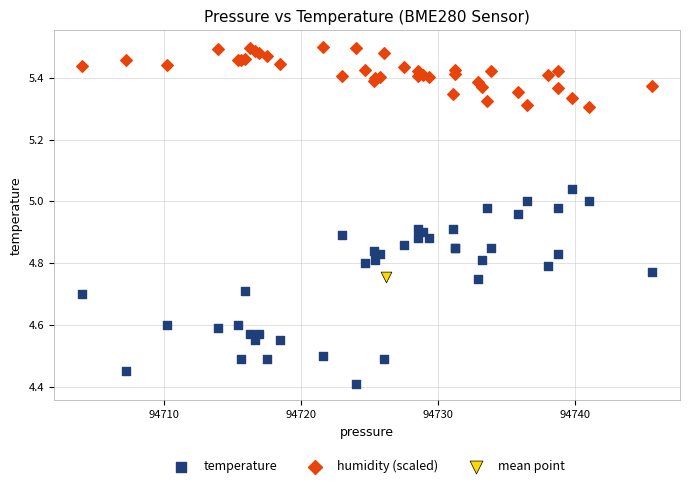

What are all the series names shown in the legend?

temperature, humidity (scaled), mean point